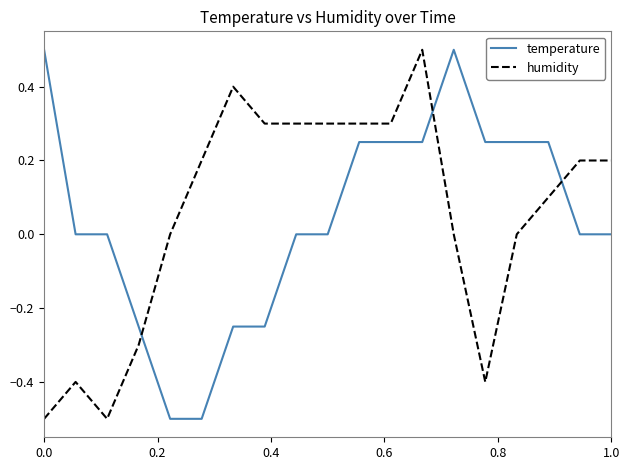

How many times do temperature and humidity cross each other?

3